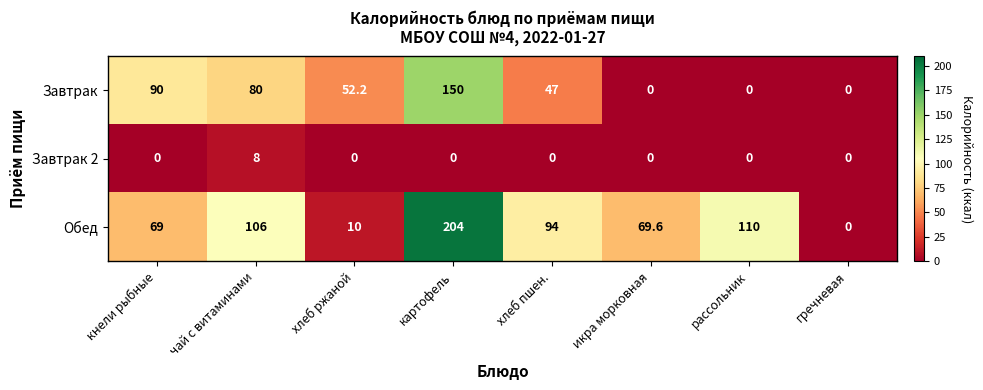

True or false: Обед has a value of 106.0 at чай с витаминами.

True